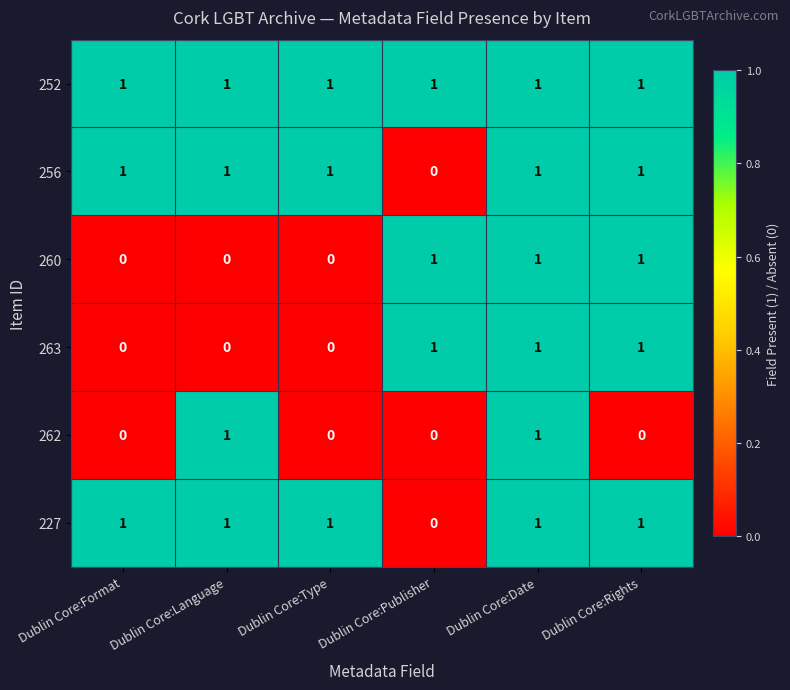

Between Dublin Core:Date and Dublin Core:Rights, which series saw the biggest shift?

262